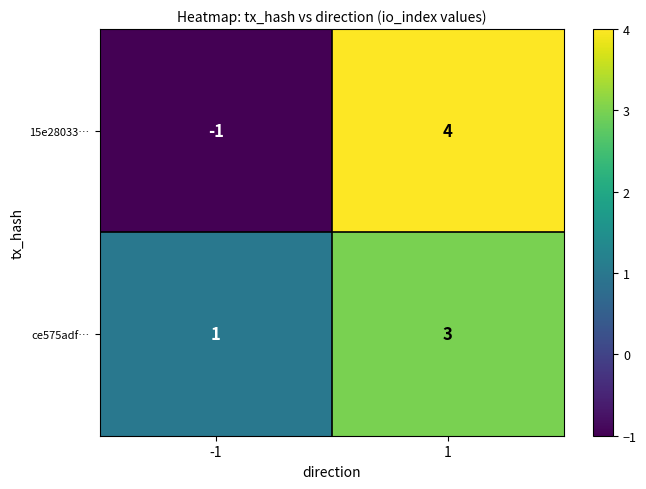

Reading right to left, what are all the values shown in this chart?

15e28033…: 4	-1
ce575adf…: 3	1